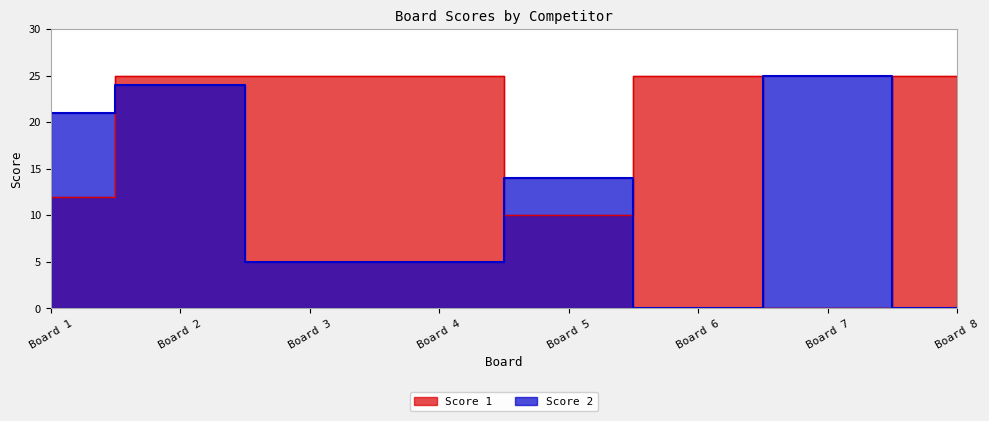

What is the average value of the Score 1 series?

18